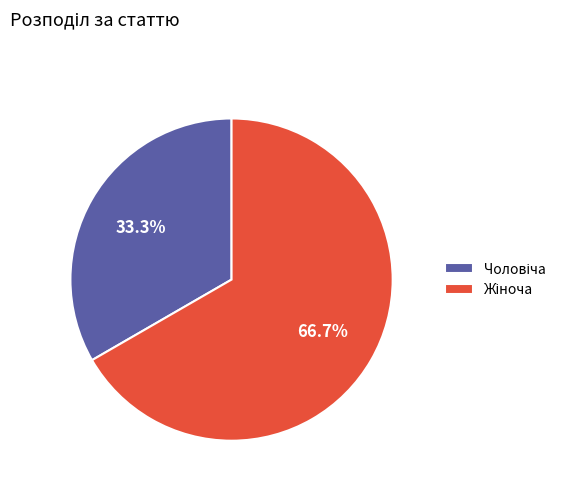

Is there a majority slice in this chart?

Yes